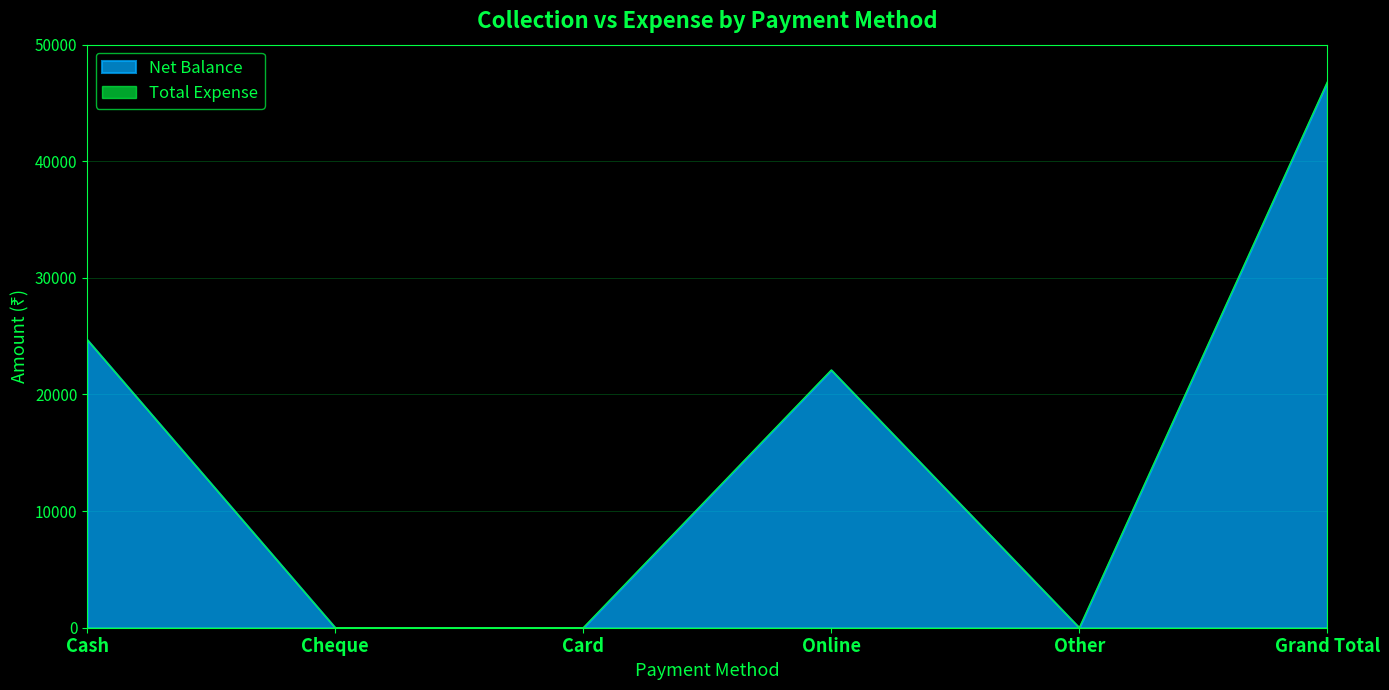

Count the number of categories in the chart.

6